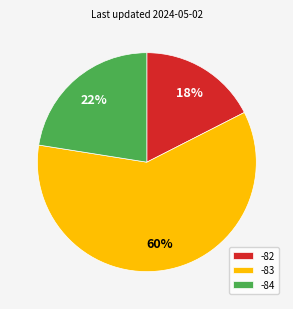

To the nearest percent, what percentage of the pie is -84?

22%